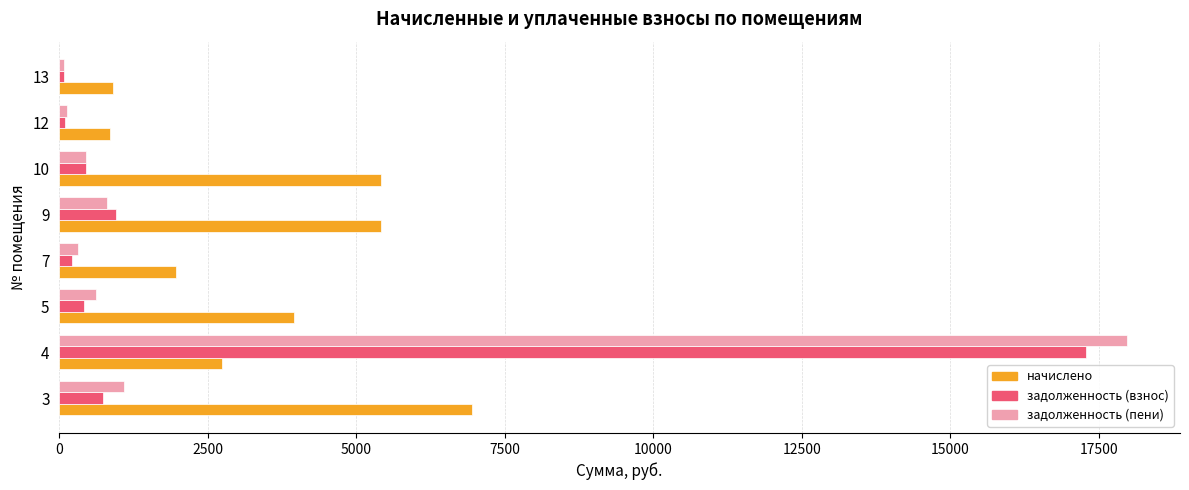

Is the value of задолженность (взнос) at 12 greater than the value of начислено at 7?

No